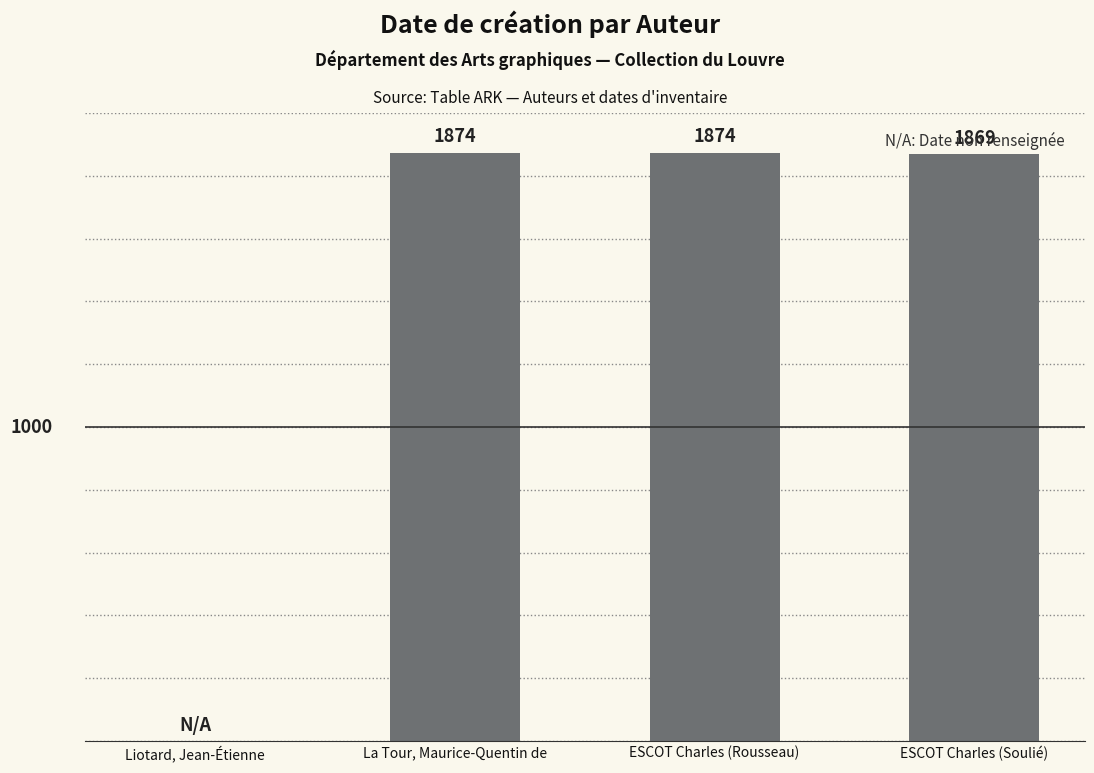

The value at ESCOT Charles (Soulié) is 1869. True or false?

True